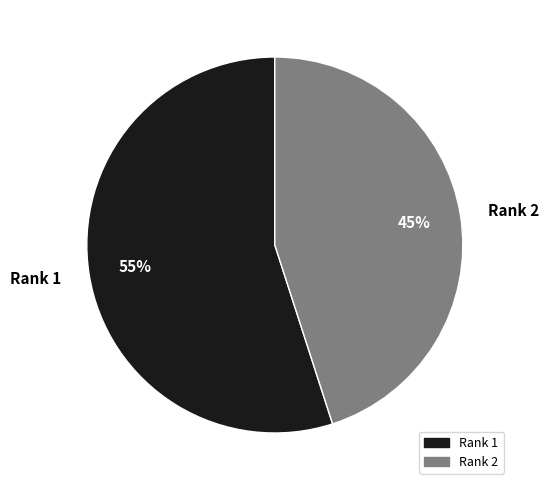

True or false: Rank 2 accounts for 53% of the total.

False